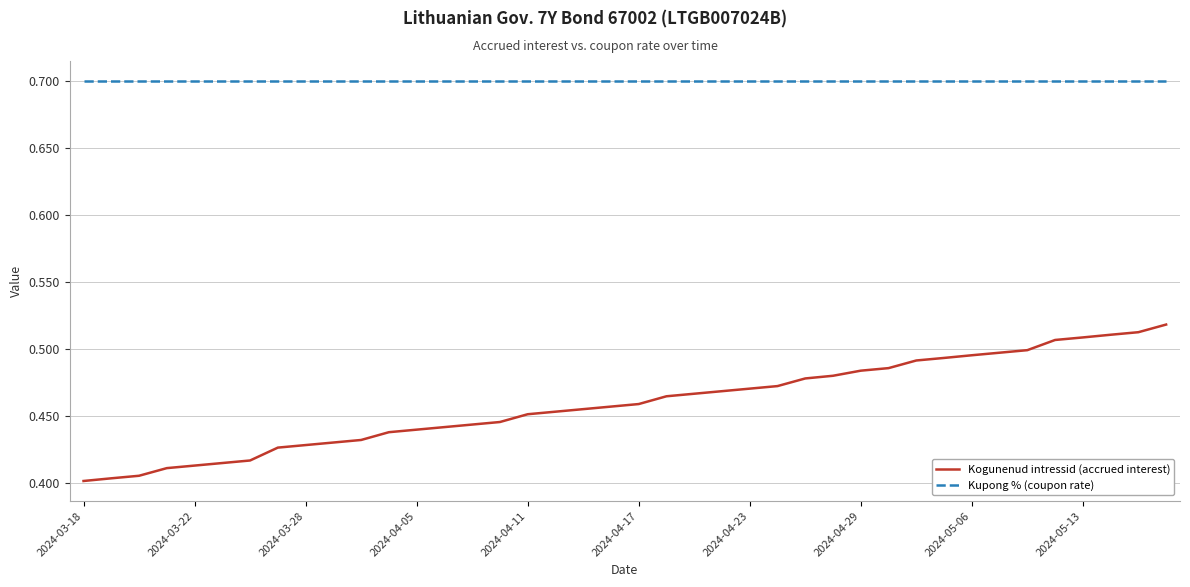

Which series has the largest total across all categories?

Kupong % (coupon rate)